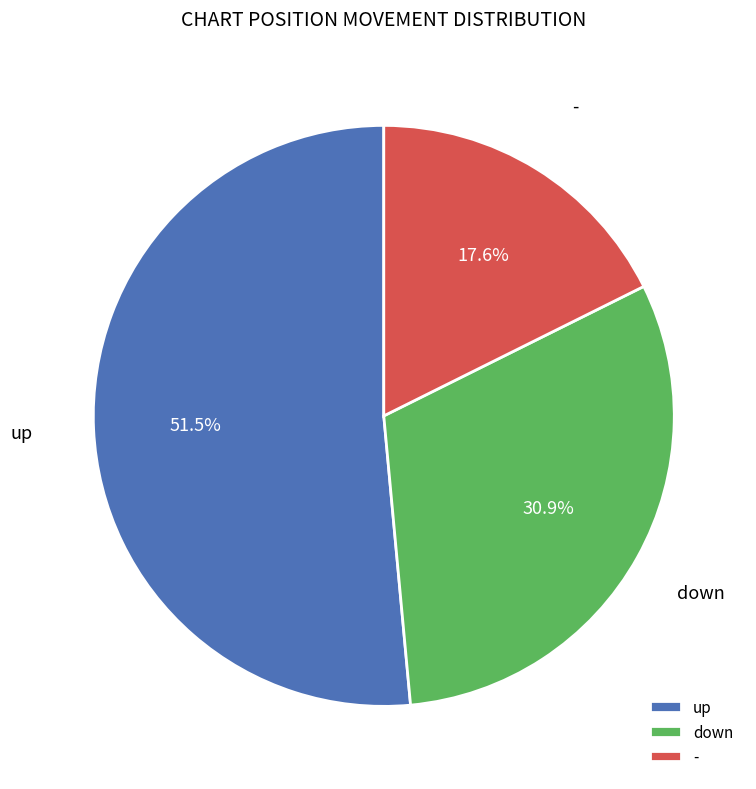

How many segments does this pie chart have?

3